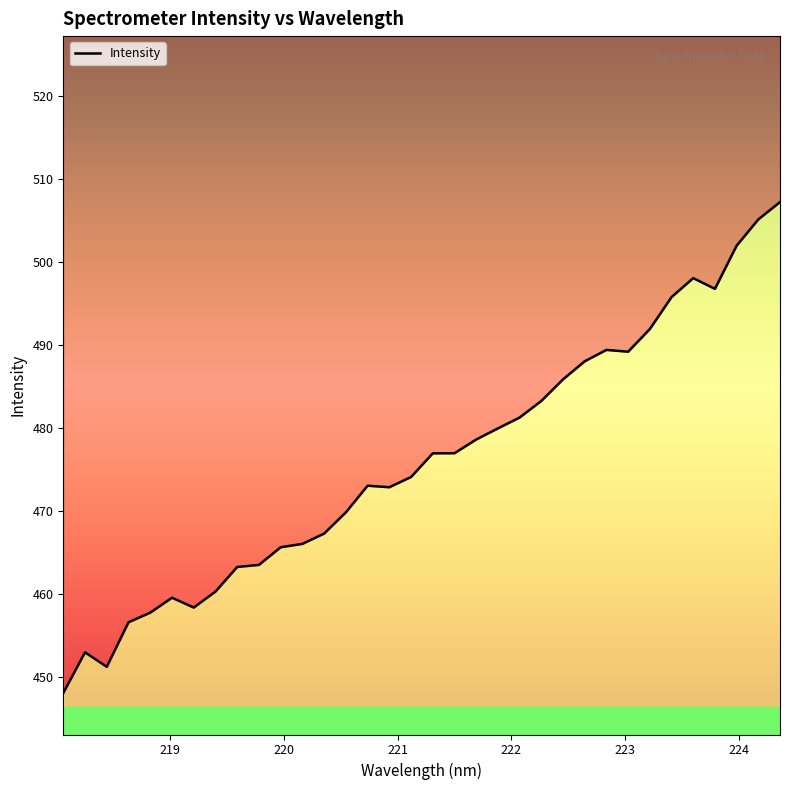

How many lines are shown in the chart?

1